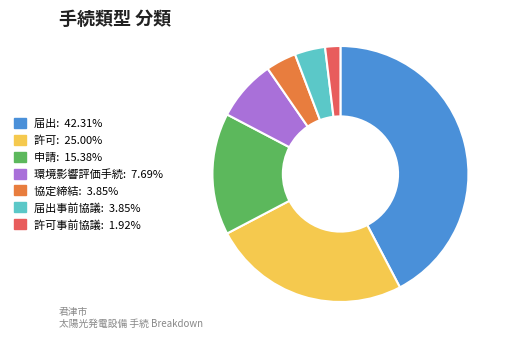

Is there a majority slice in this chart?

No